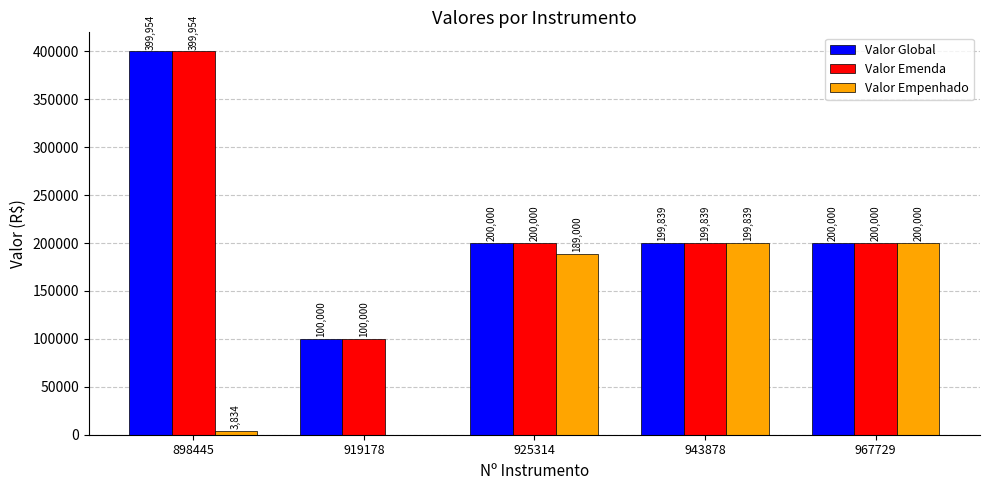

What value does the Valor Emenda series have at 925314, to the nearest 100?

200000